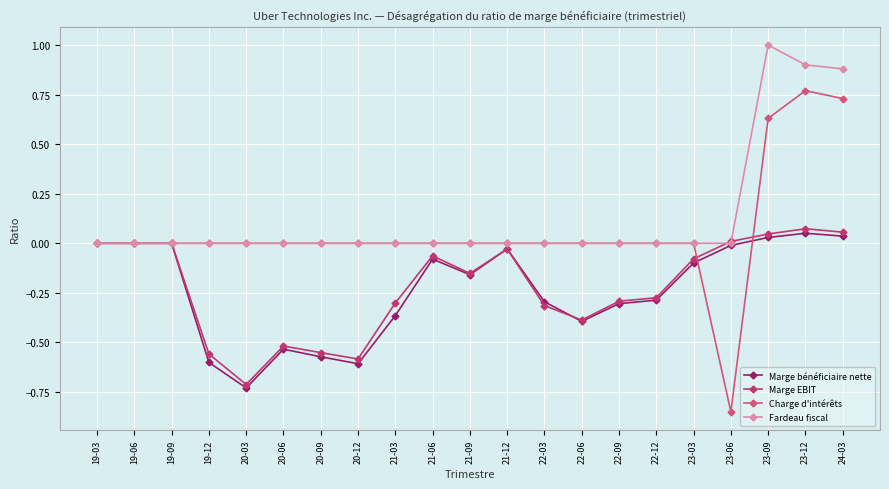

How many distinct data groups are displayed?

4